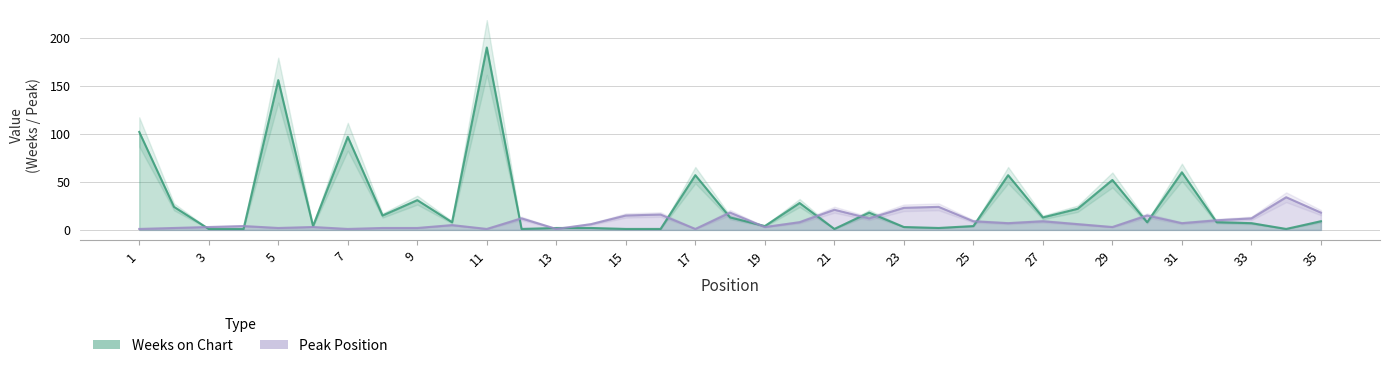

List the labels in order of Weeks on Chart value, largest first.

11, 5, 1, 7, 31, 17, 26, 29, 9, 20, 2, 28, 22, 8, 18, 27, 35, 10, 30, 32, 33, 6, 19, 25, 23, 13, 14, 24, 3, 4, 12, 15, 16, 21, 34